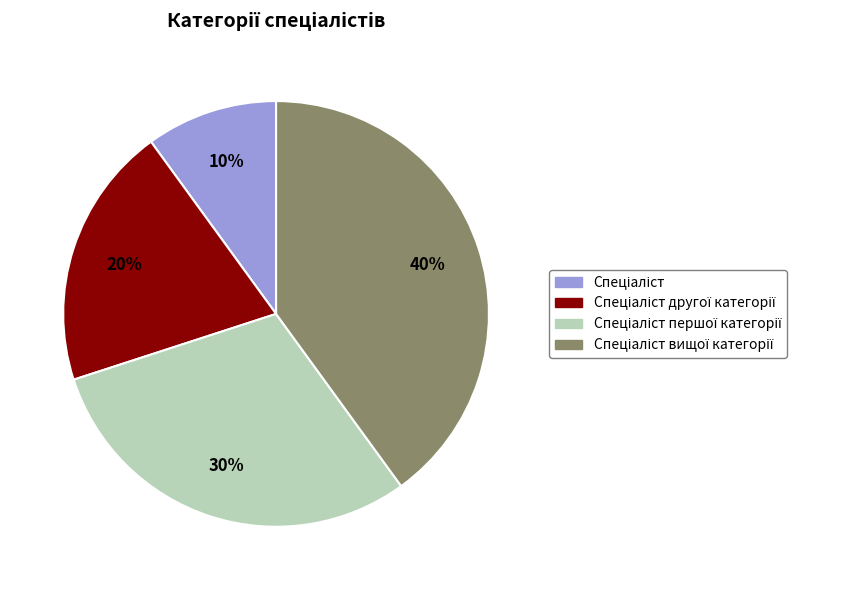

To the nearest percent, what is the average slice percentage?

25%